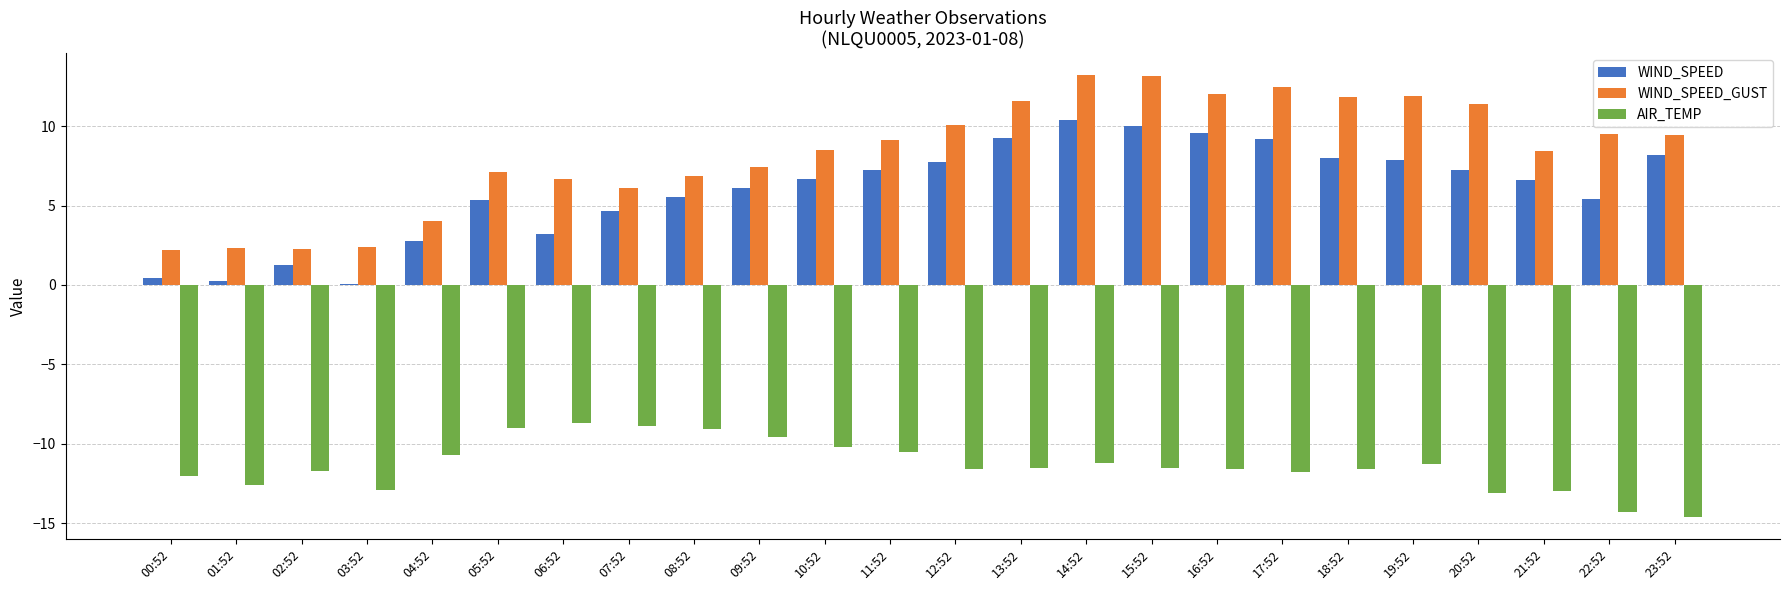

The value of WIND_SPEED at 20:52 is 7.2. True or false?

True